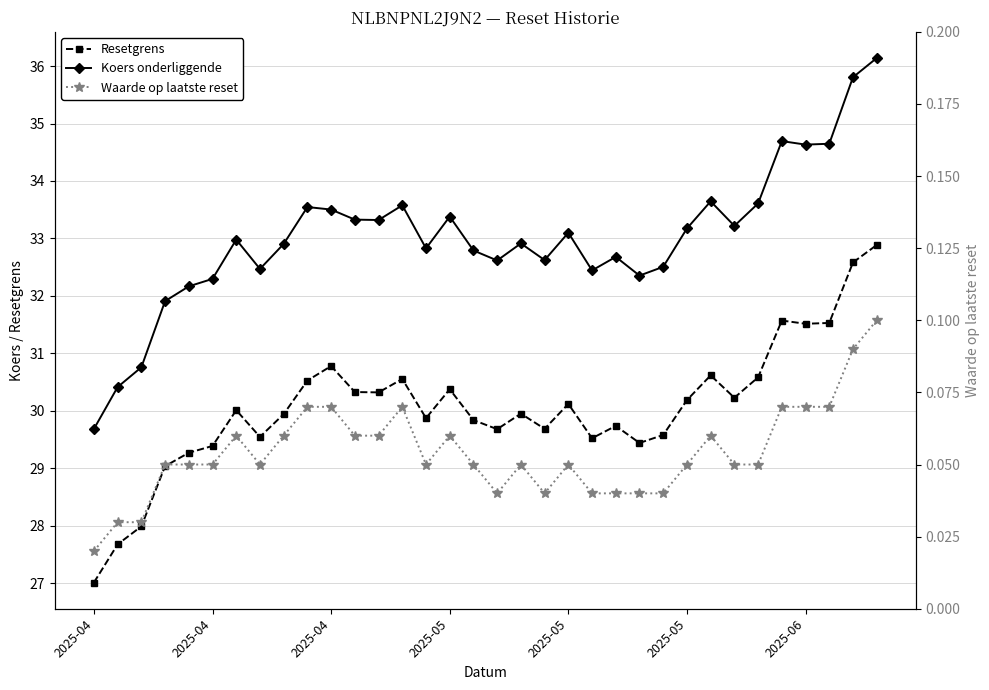

Is this an area chart (filled region under the line)?

No